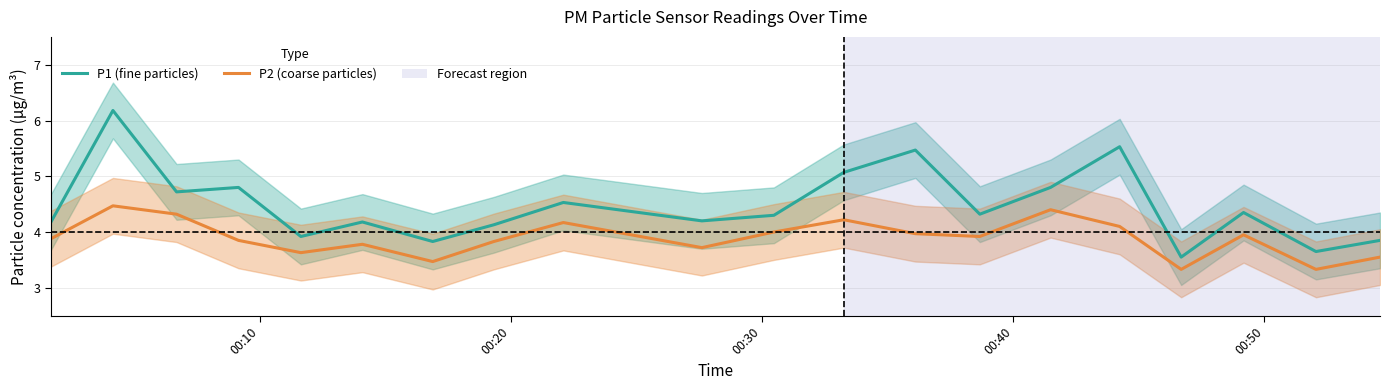

What is the maximum value for P2 (coarse particles)?

4.5